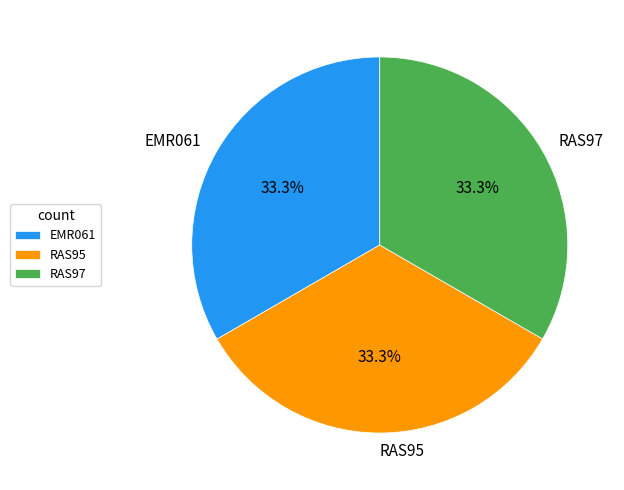

Does RAS95 represent more than half of the total?

No